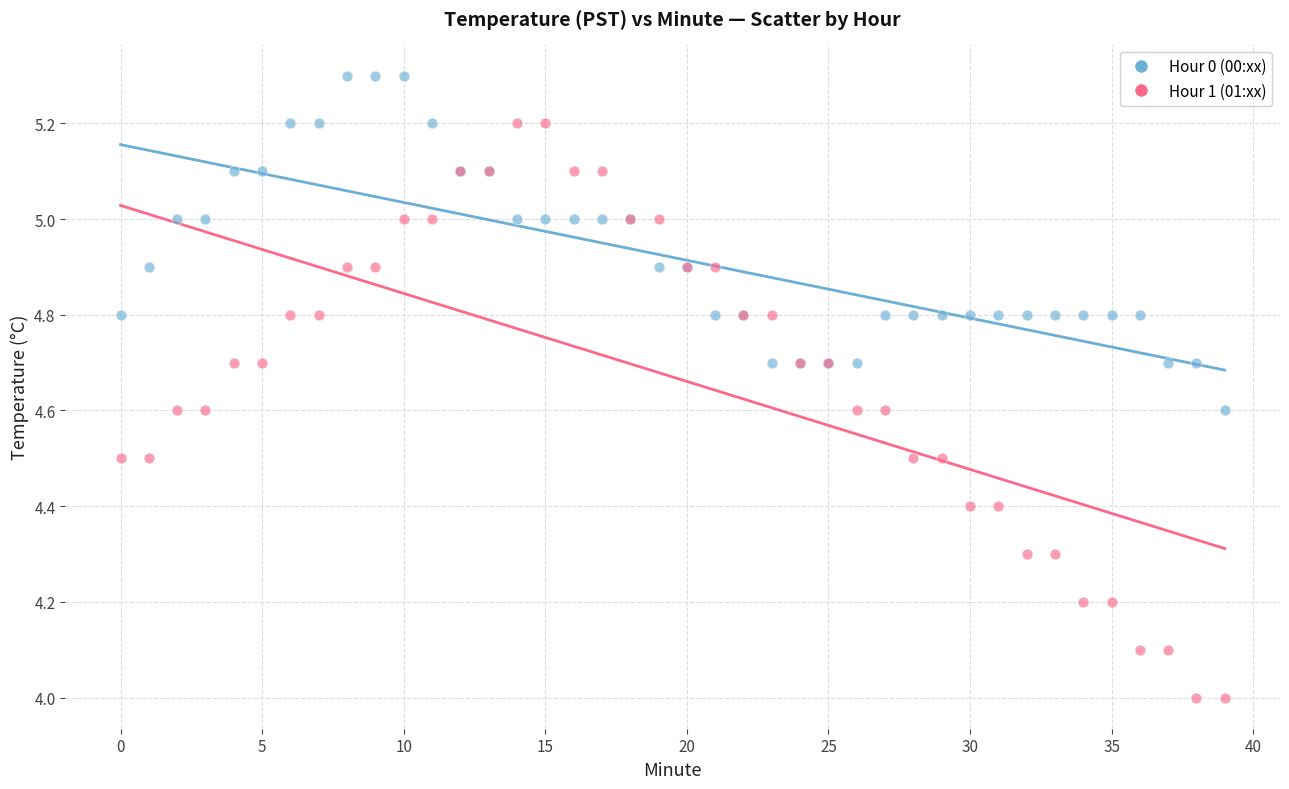

Which series reaches the maximum Y coordinate?

Hour 0 (00:xx)